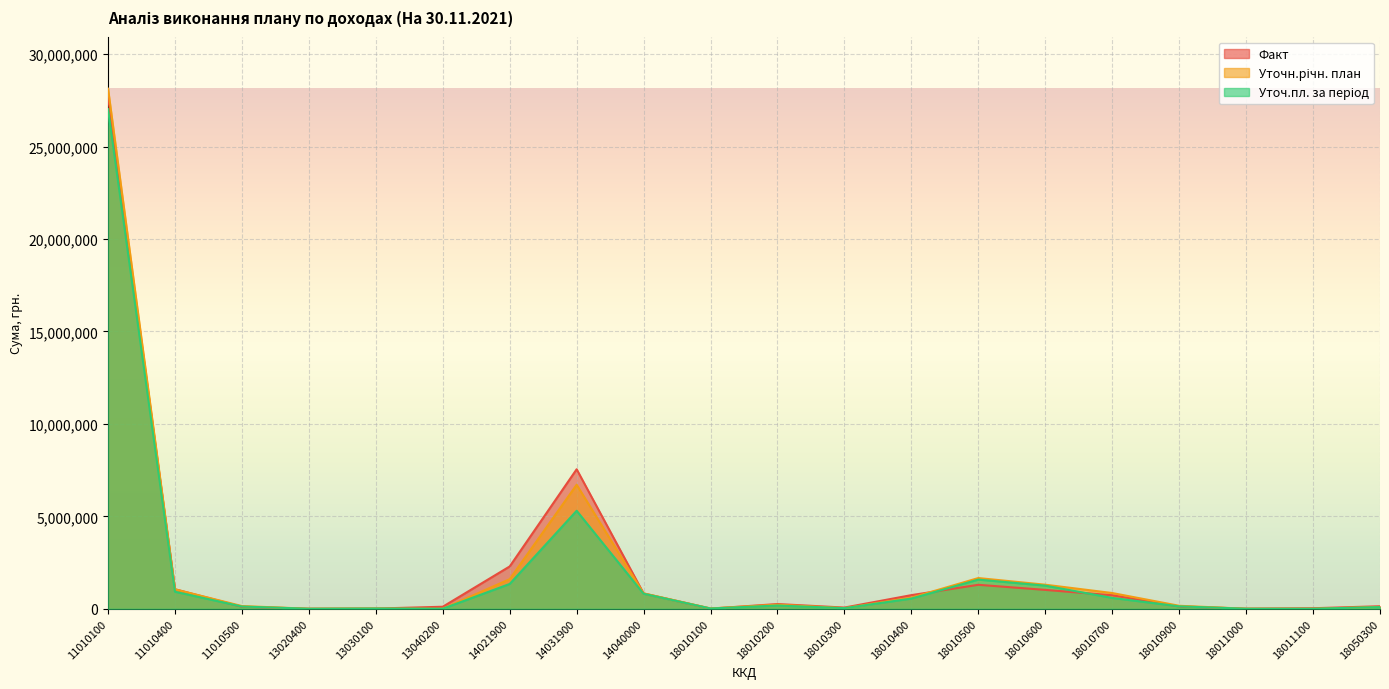

True or false: Уточ.пл. за період and Уточн.річн. план intersect in this chart.

False